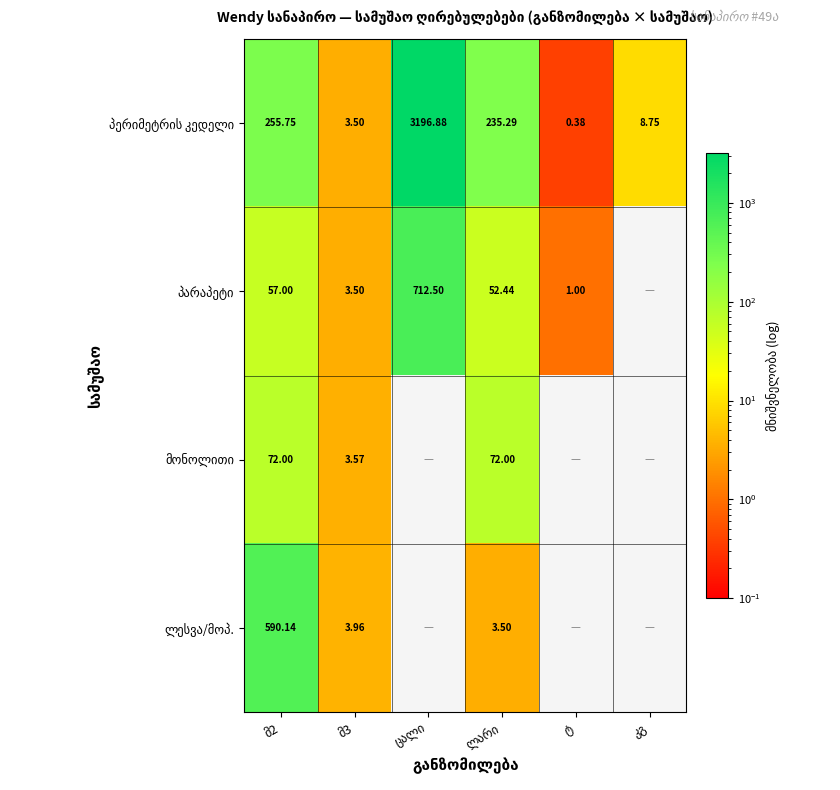

Which series has the largest range (max minus min)?

პერიმეტრის კედელი